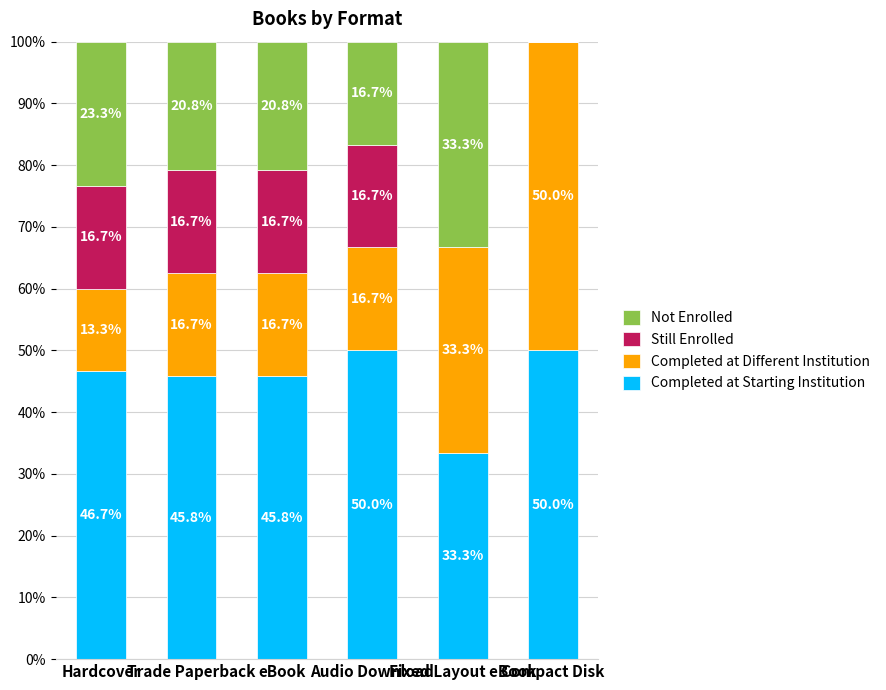

What is the total value across all series at Fixed Layout eBook?

100.0